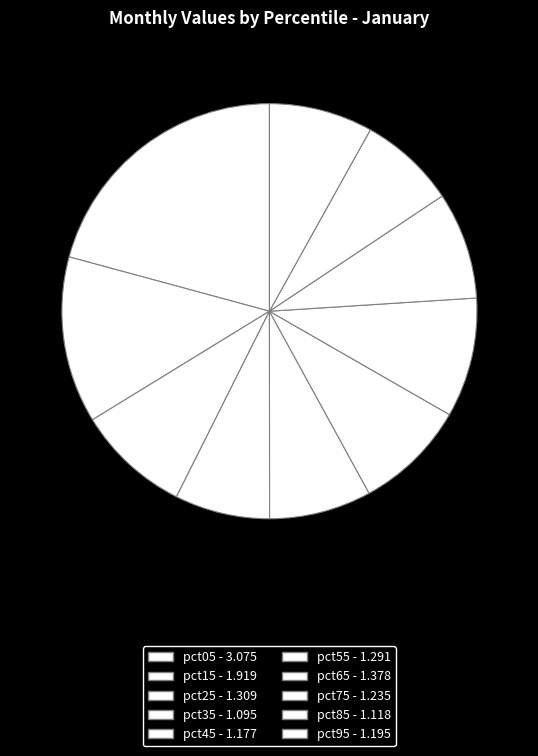

What is the change in value from pct75 to pct85?

-0.1